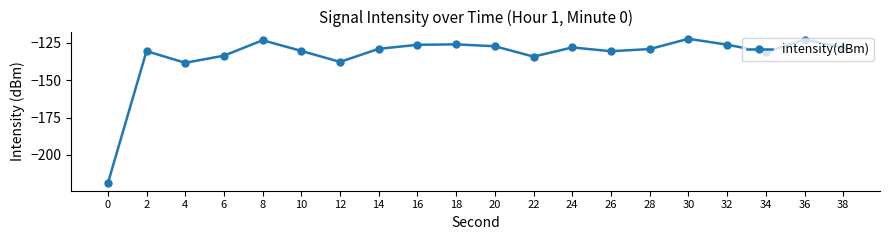

Between 20 and 26, which is larger?

20